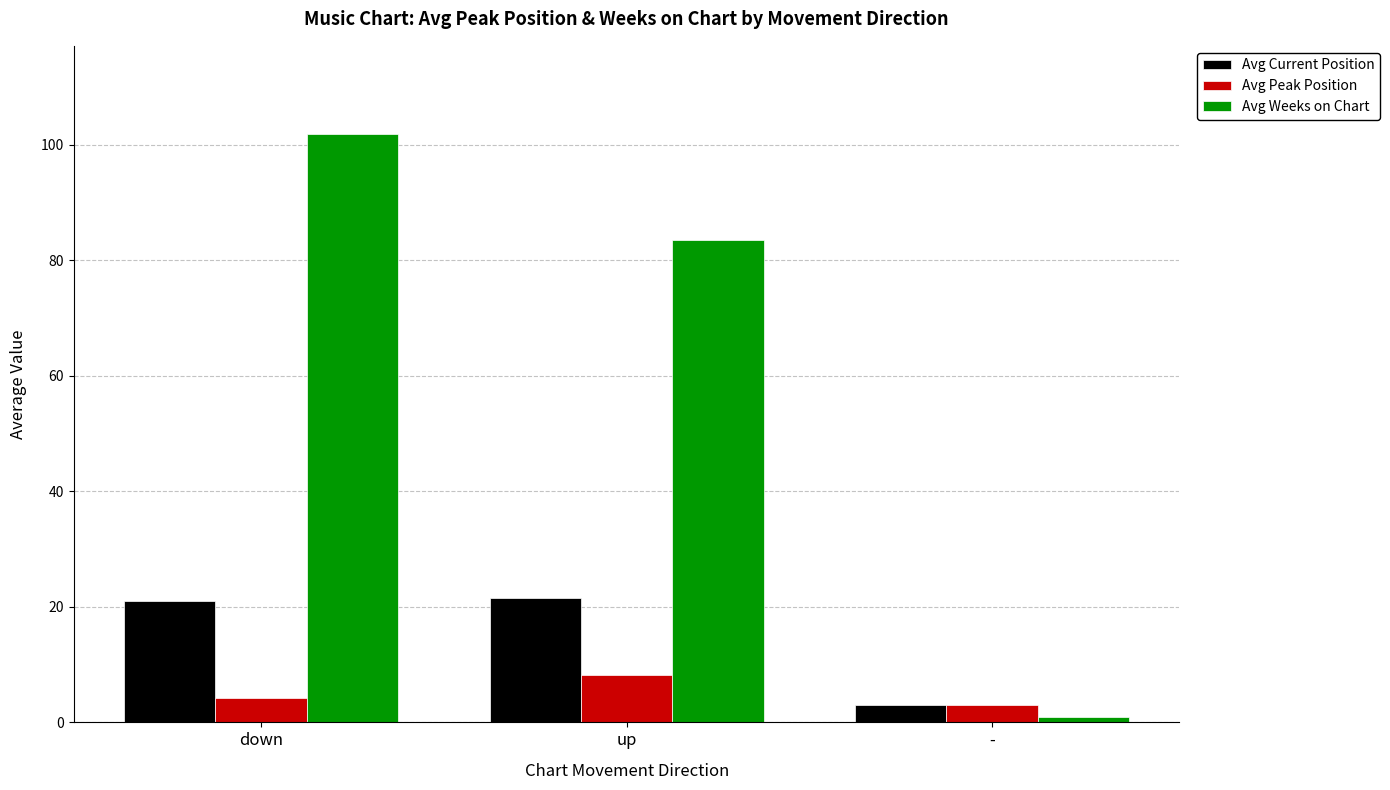

Is it true that Avg Current Position equals 28.8 at up?

False